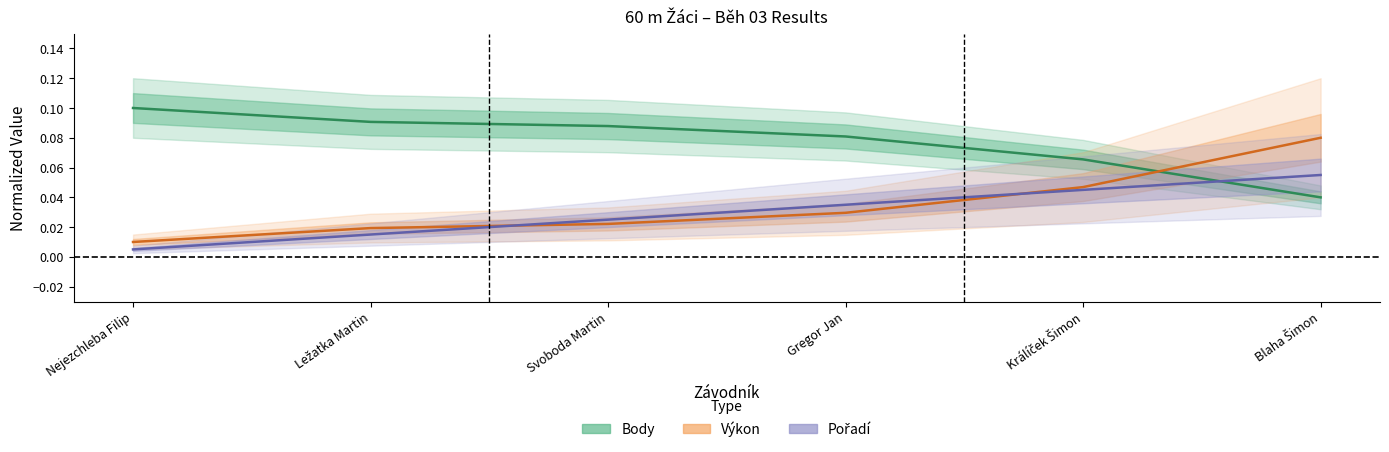

Count the Body (center) values in the range 0 to 1.

6